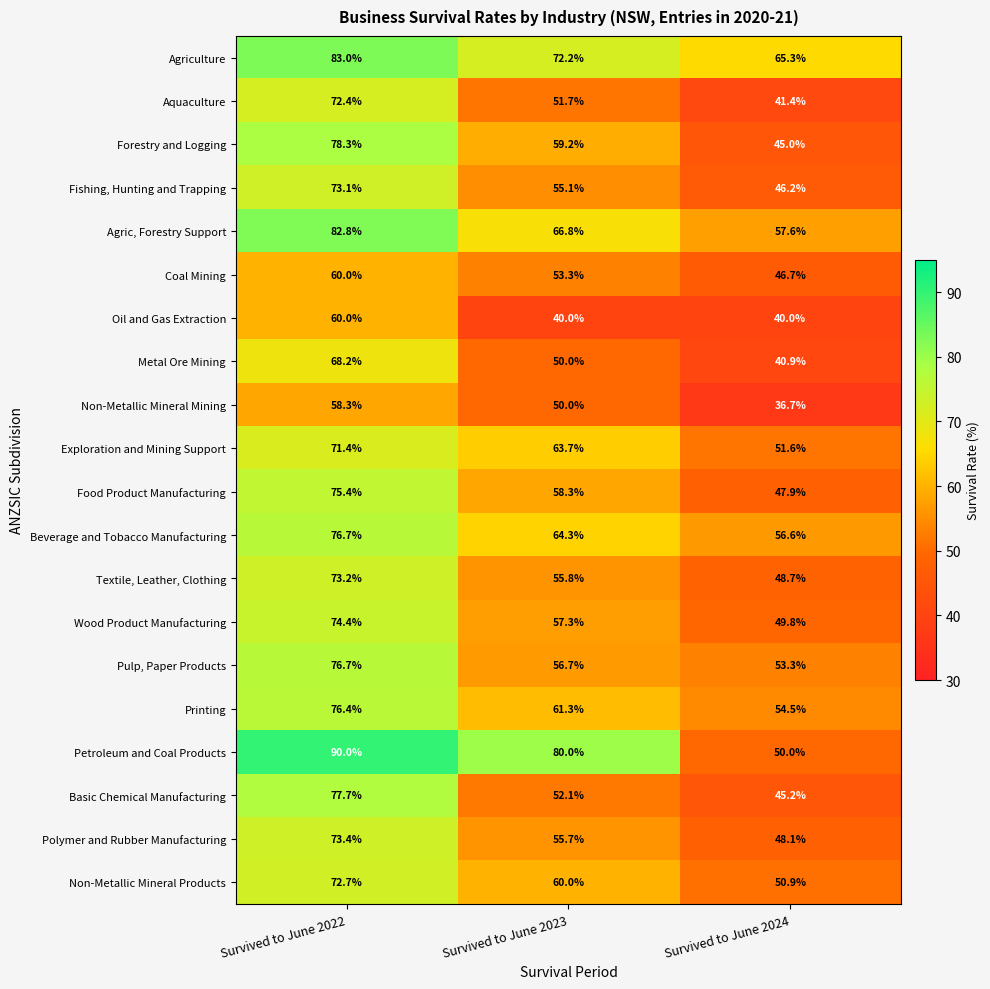

What is the lowest value of the Petroleum and Coal Products series?

50.0